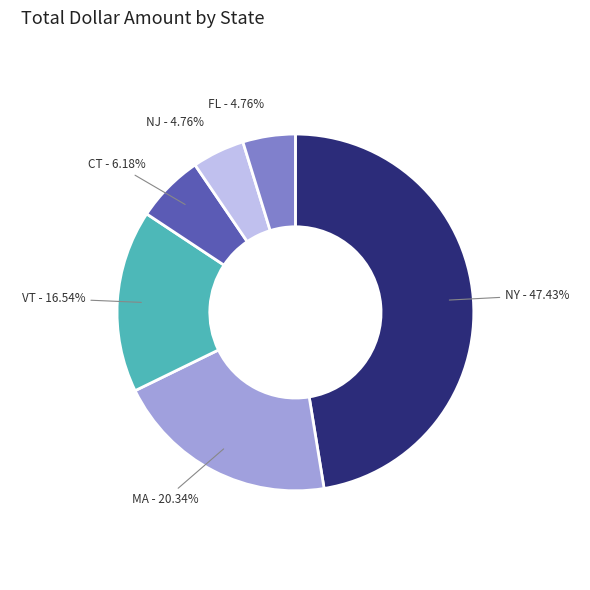

Does any single category account for the majority?

No